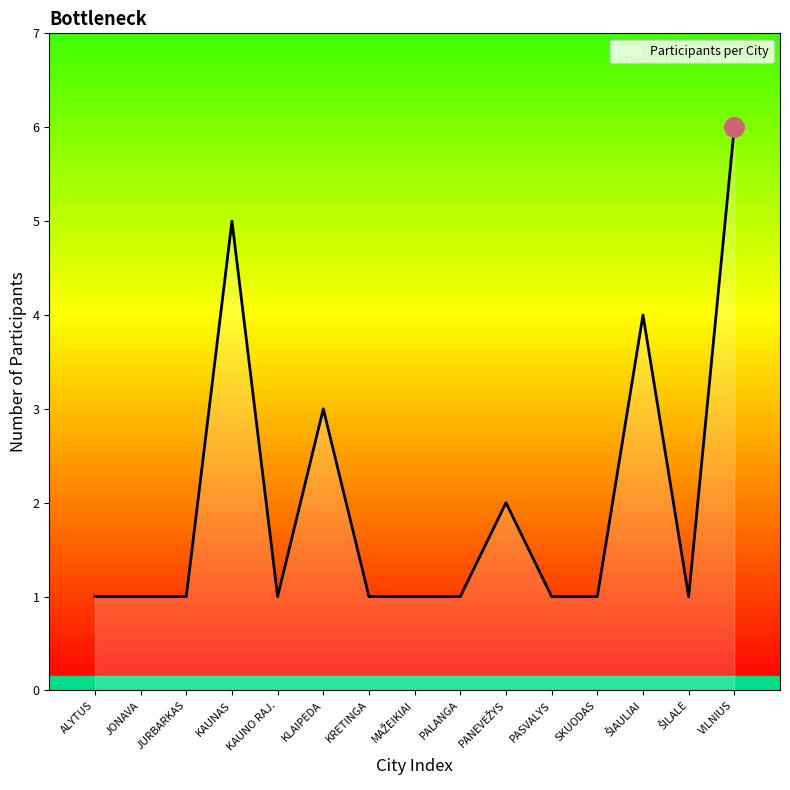

Read the value at KAUNAS.

5